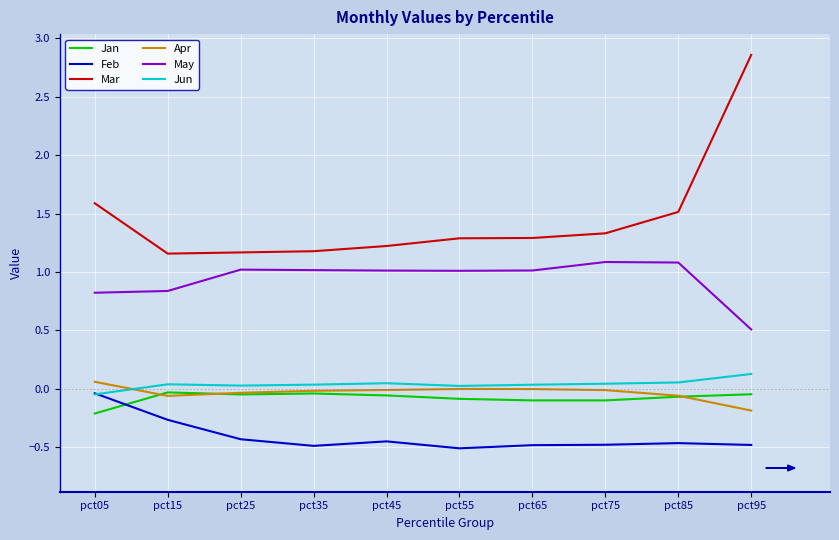

How many lines are shown in the chart?

6